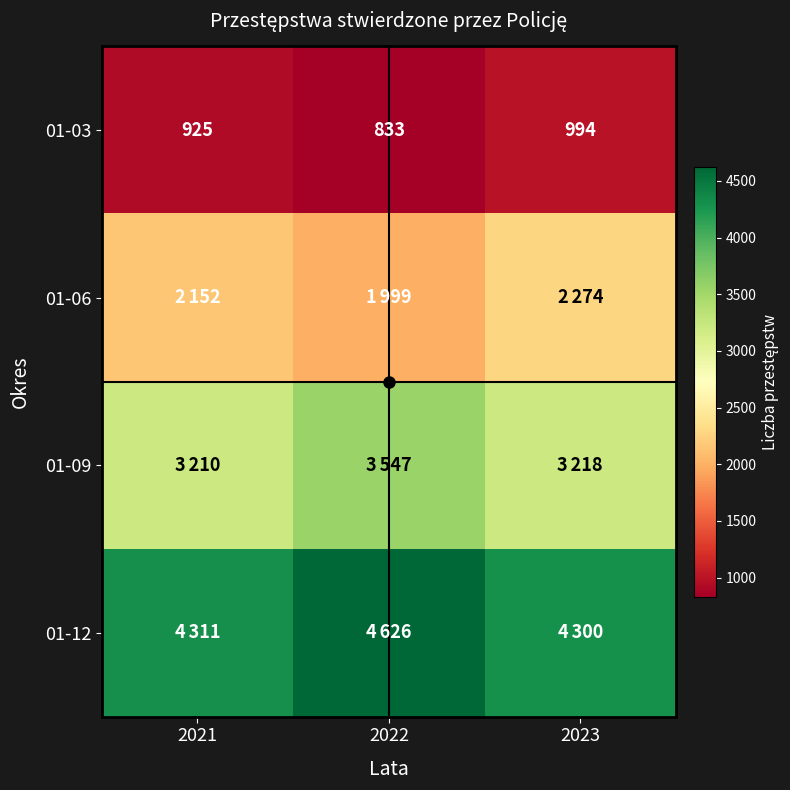

What is the highest value of the 01-03 series?

994